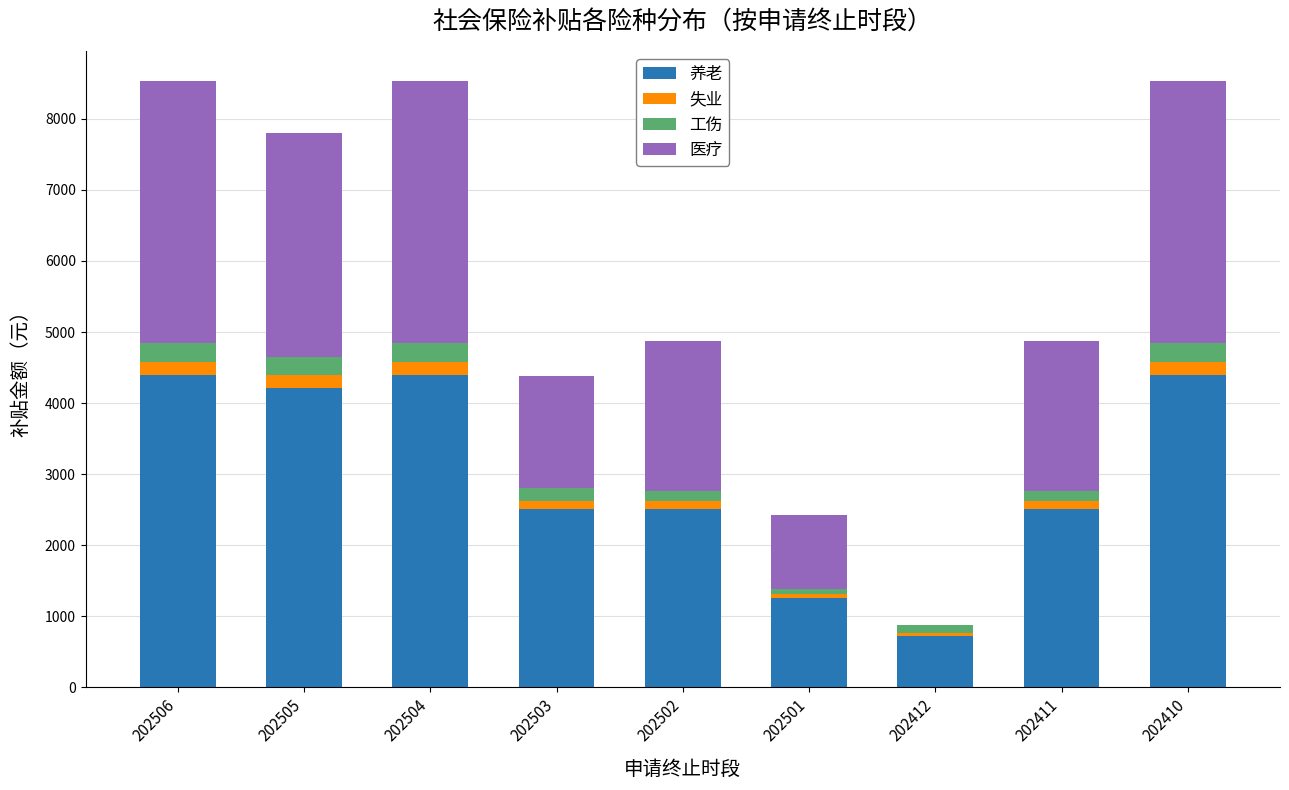

The value of 养老 at 202501 is 1254.6. True or false?

True